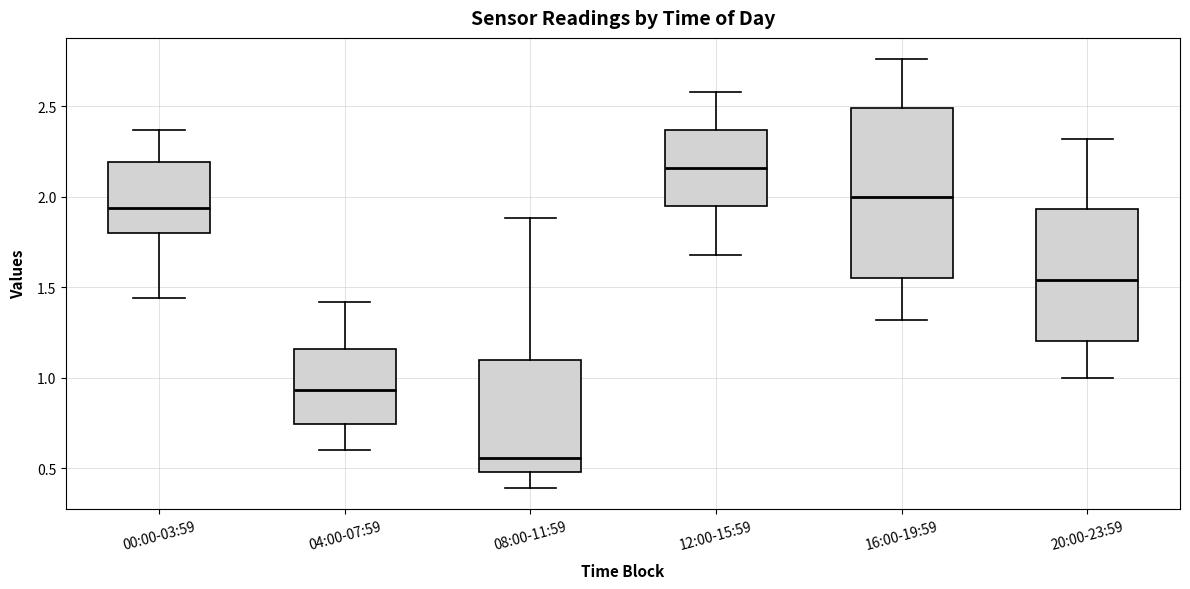

Where does the lower whisker of the box for 00:00-03:59 end on the y-axis? The values are not printed on the chart, so give them approximately, as read against the axis.

1.45